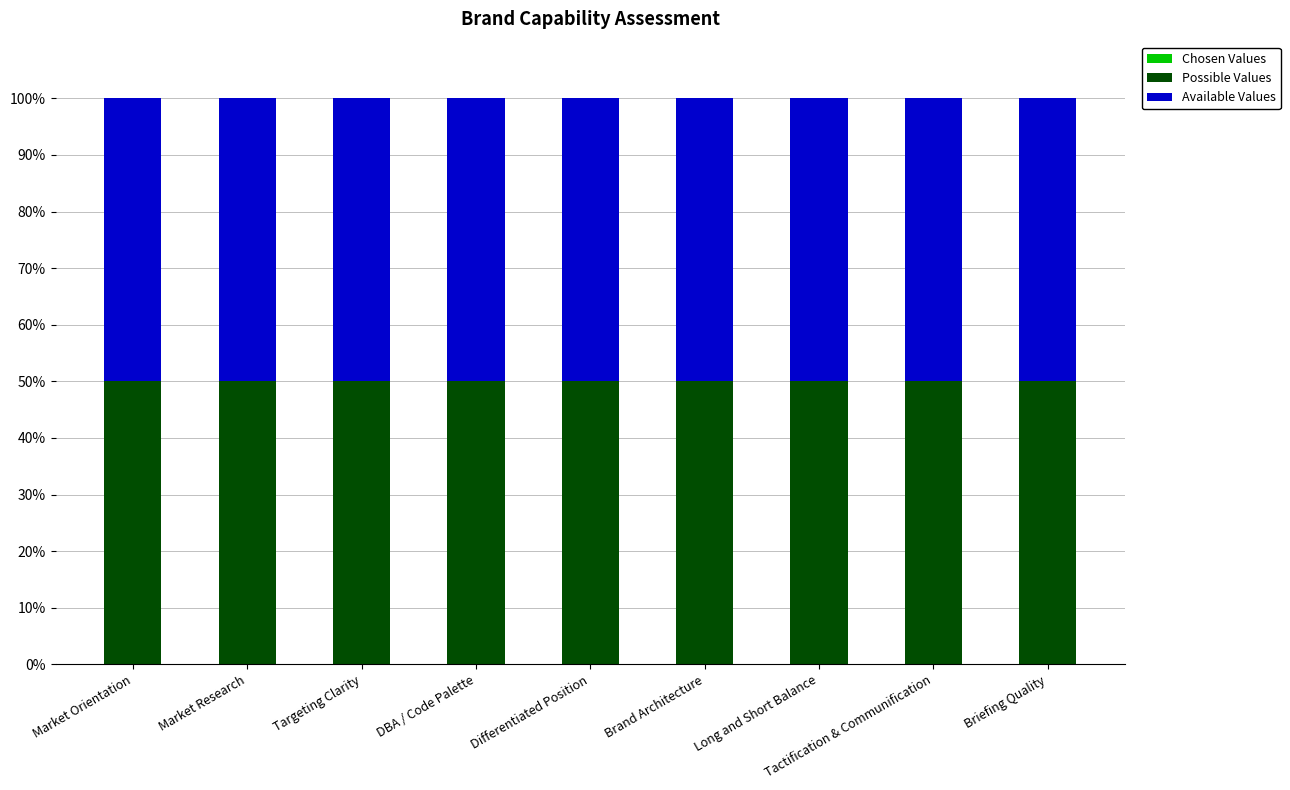

What are all the series names shown in the legend?

Chosen Values, Possible Values, Available Values